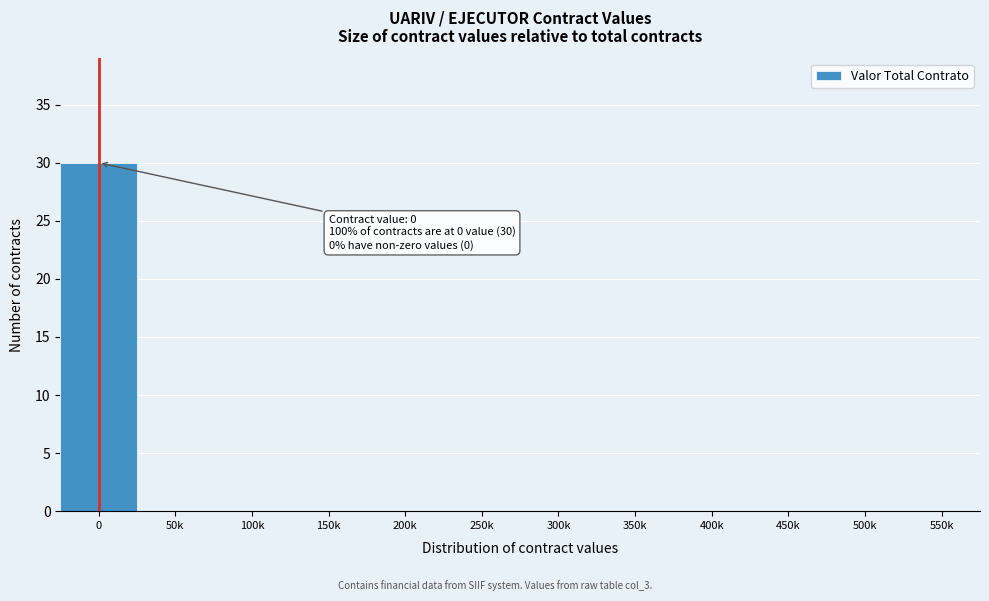

Reading left to right, what are all the values shown in this chart?

0=30	50k=0	100k=0	150k=0	200k=0	250k=0	300k=0	350k=0	400k=0	450k=0	500k=0	550k=0